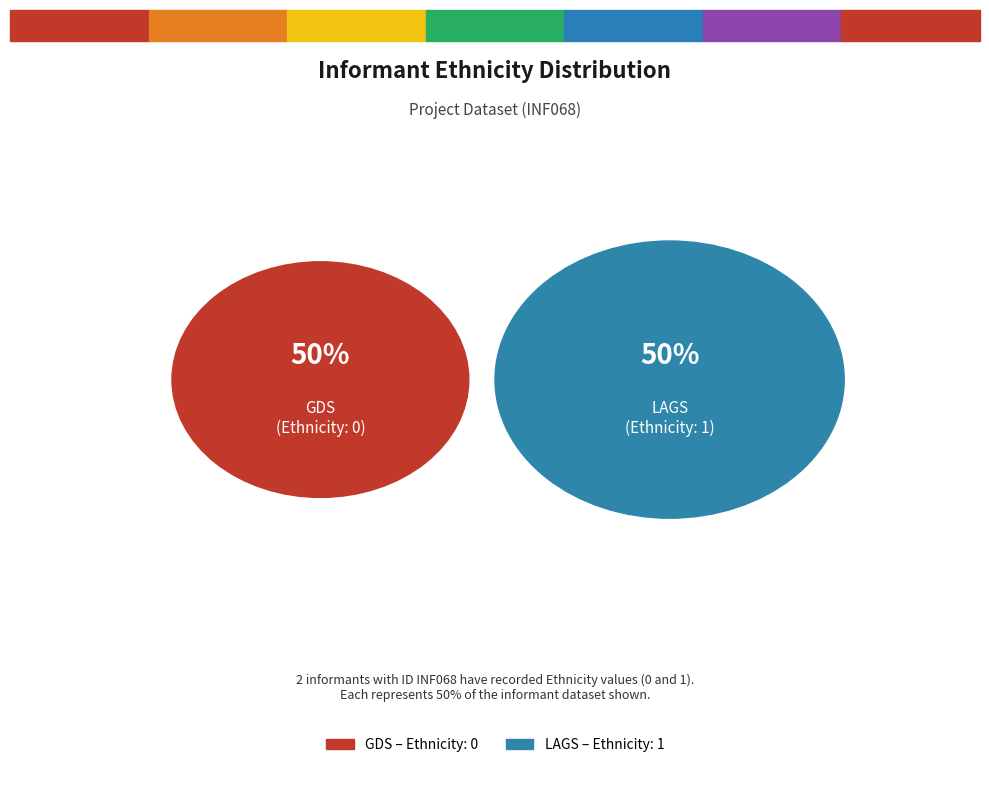

Does Ethnicity: 0 (DARE/GDS row) represent more than half of the total?

No